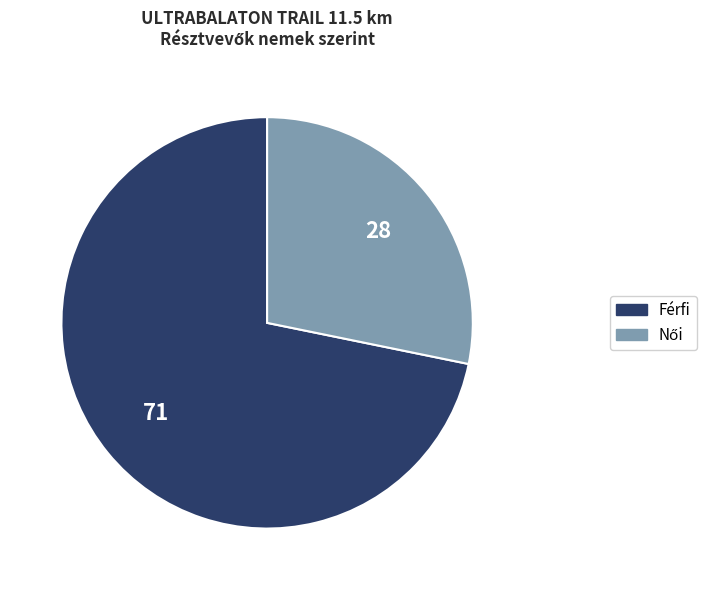

Which slice is the largest?

Férfi